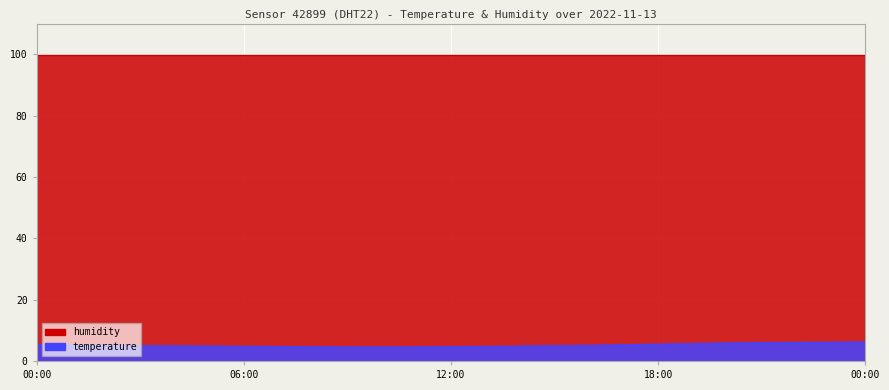

What value does the data have at 06:00?

4.8